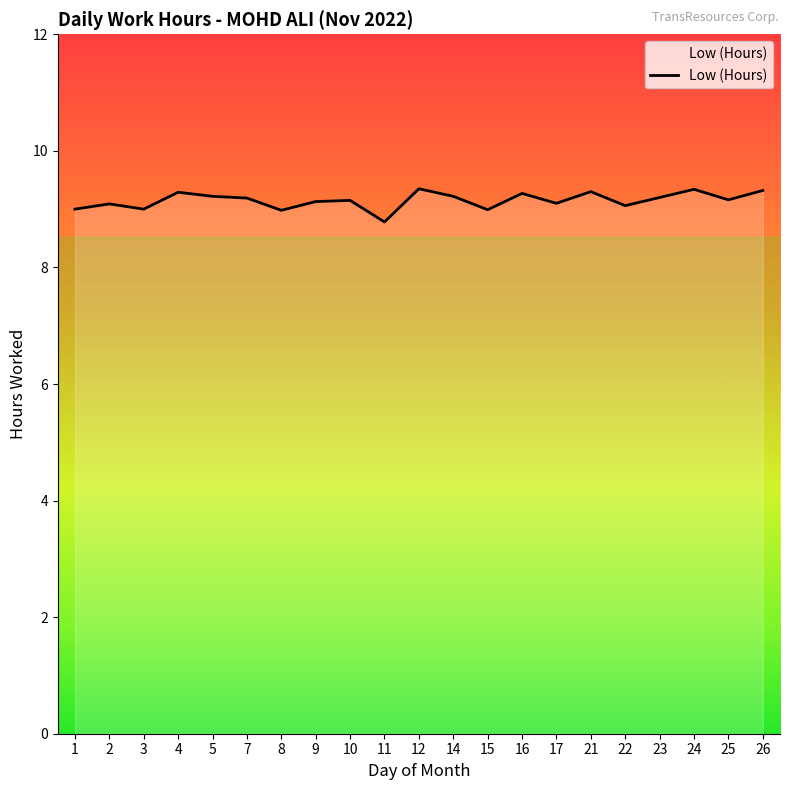

What is the minimum value shown in the chart?

8.8